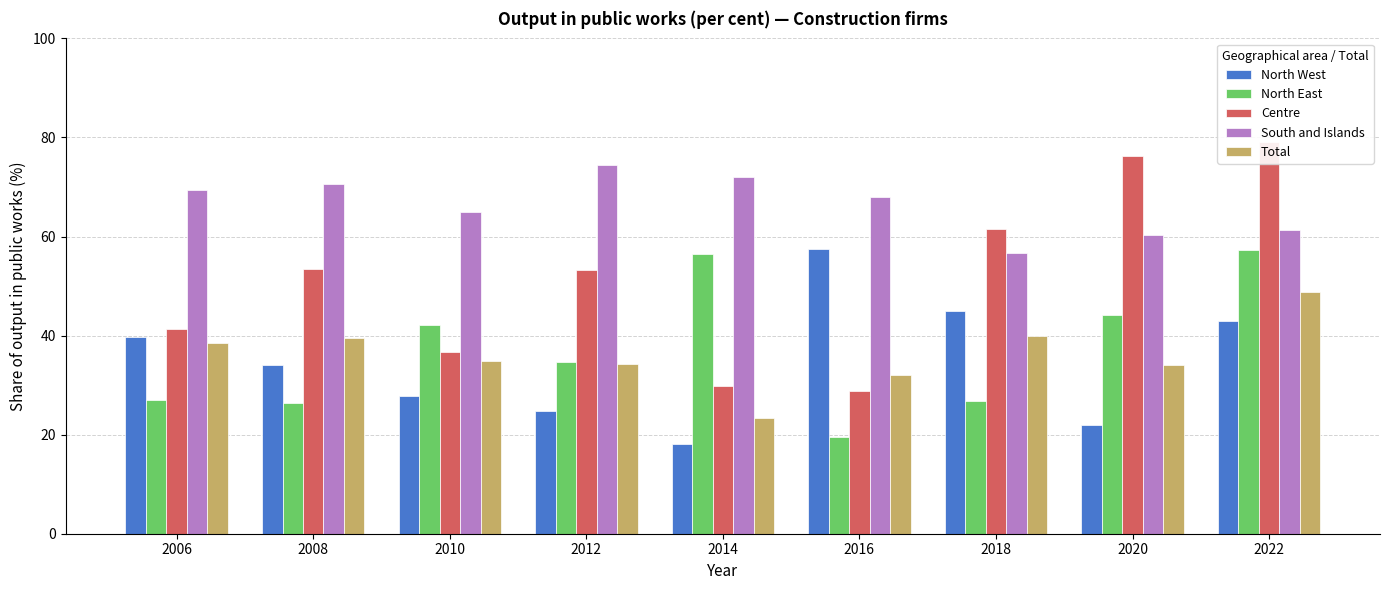

The Centre series shows 61.6 at 2018. True or false?

True